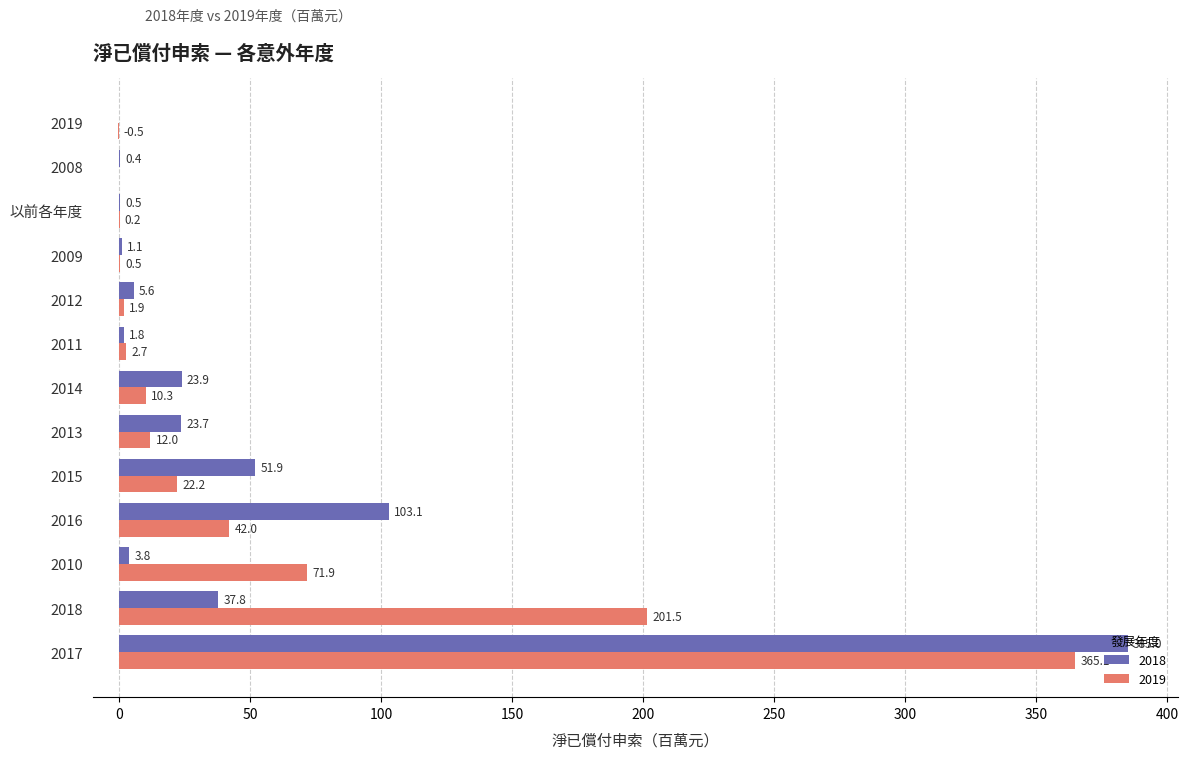

What is the sum of all 2019 values?

729.8